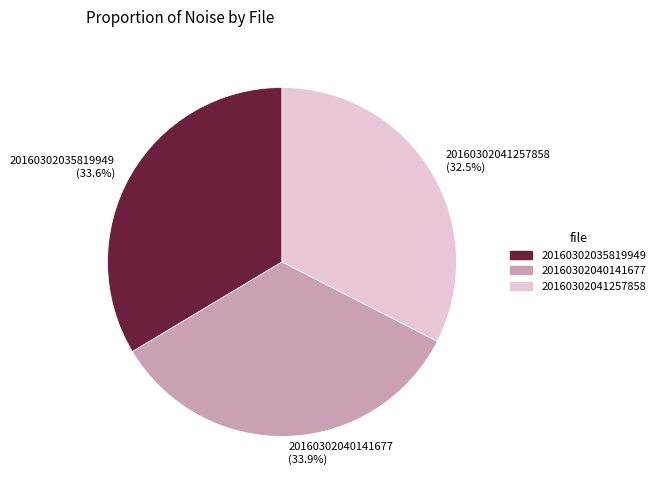

To the nearest percent, what is the difference between the 20160302035819949 and 20160302041257858 slice percentages?

1%